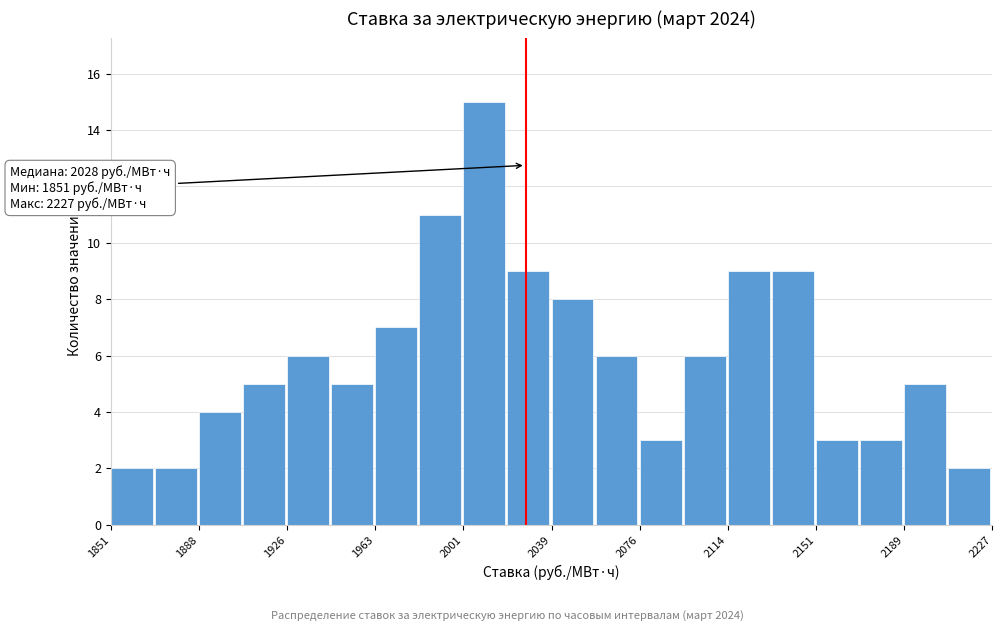

Around what value on the x-axis is the tallest bar? Give the approximate position of its centre, as read against the axis.

2010